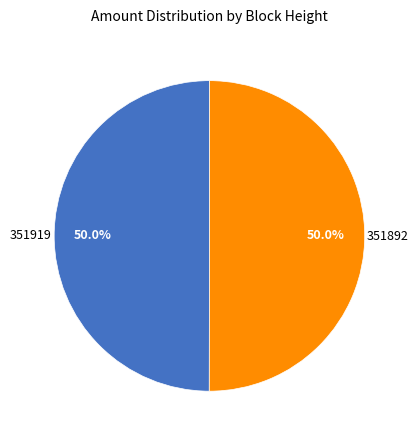

What is the smallest slice in the pie chart?

351919